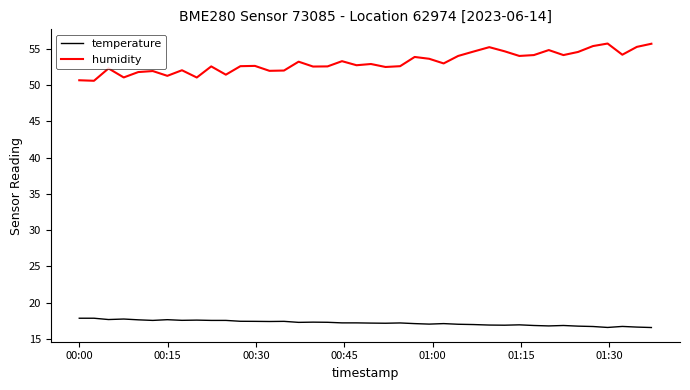

Rank the series by their average value, from lowest to highest.

temperature, humidity